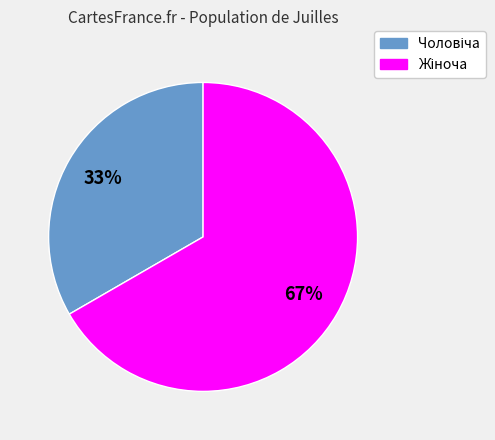

Does any single category account for the majority?

Yes